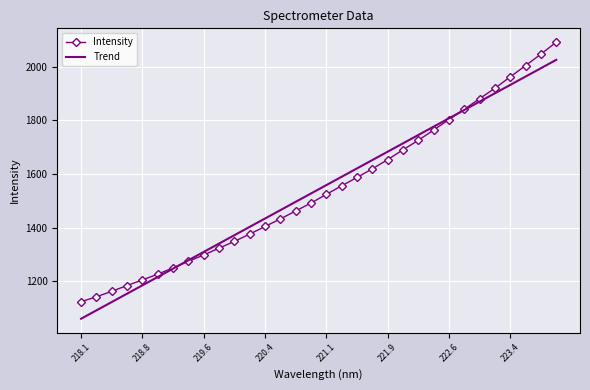

Which series has the widest spread of values?

Intensity